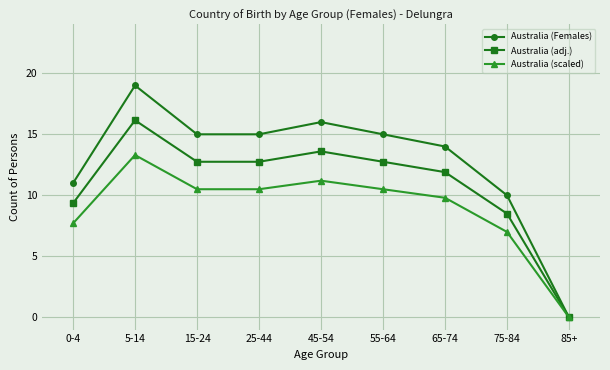

The Australia (scaled) series shows 10.5 at 25-44. True or false?

True